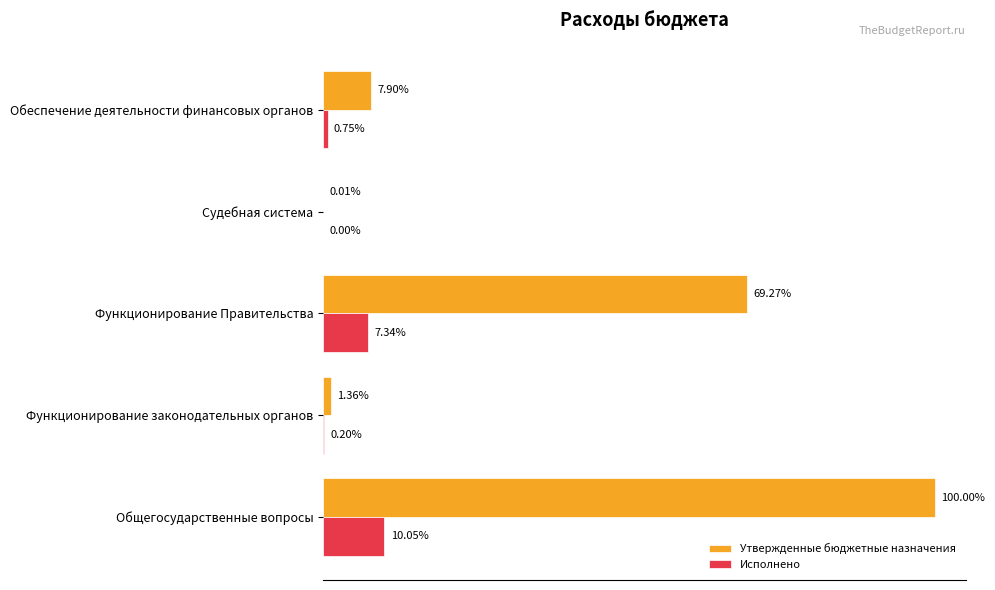

What are all the series names shown in the legend?

Утвержденные бюджетные назначения, Исполнено